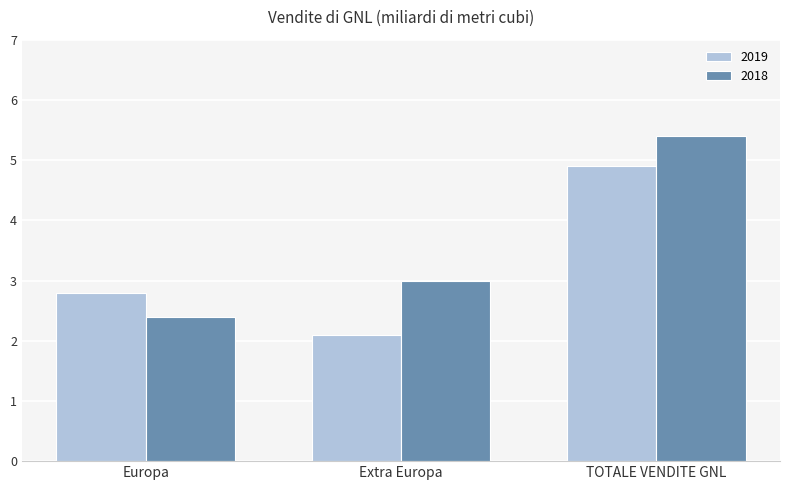

Which label corresponds to the largest value in the chart?

TOTALE VENDITE GNL